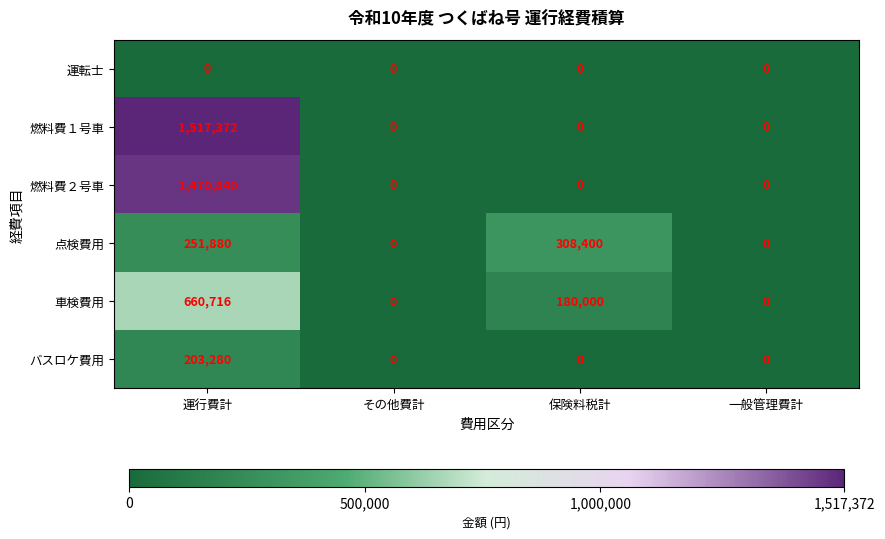

What is the average value of the バスロケ費用 series?

50820